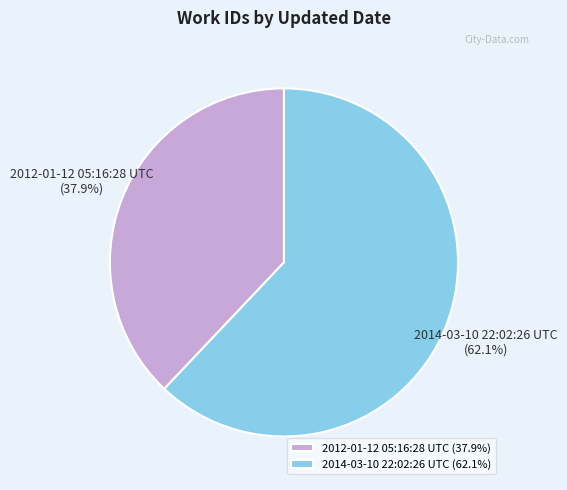

Which slice represents more than half of the pie?

2014-03-10 22:02:26 UTC